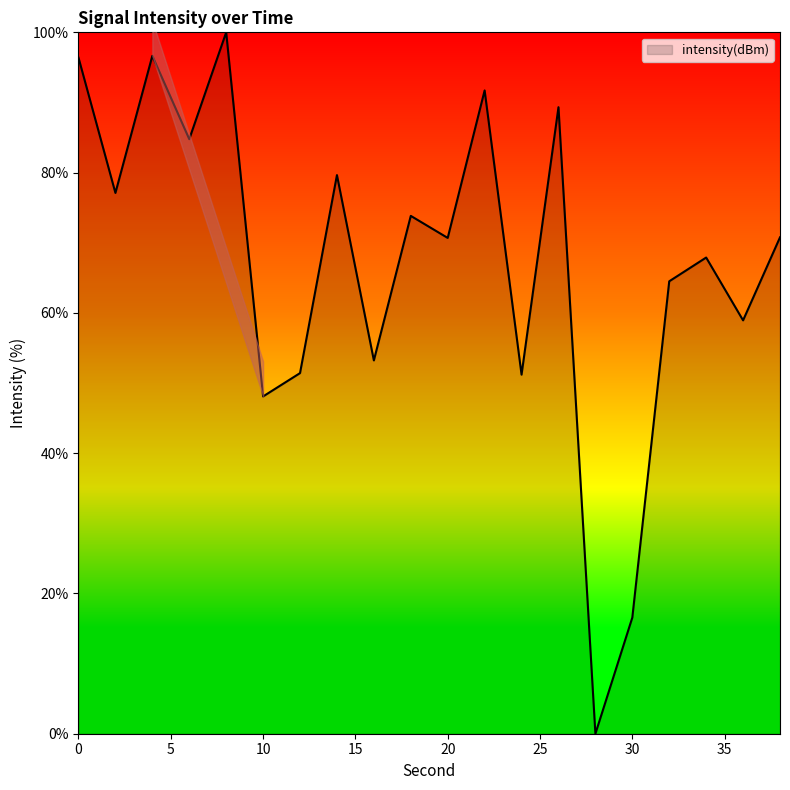

How many values are above zero?

19